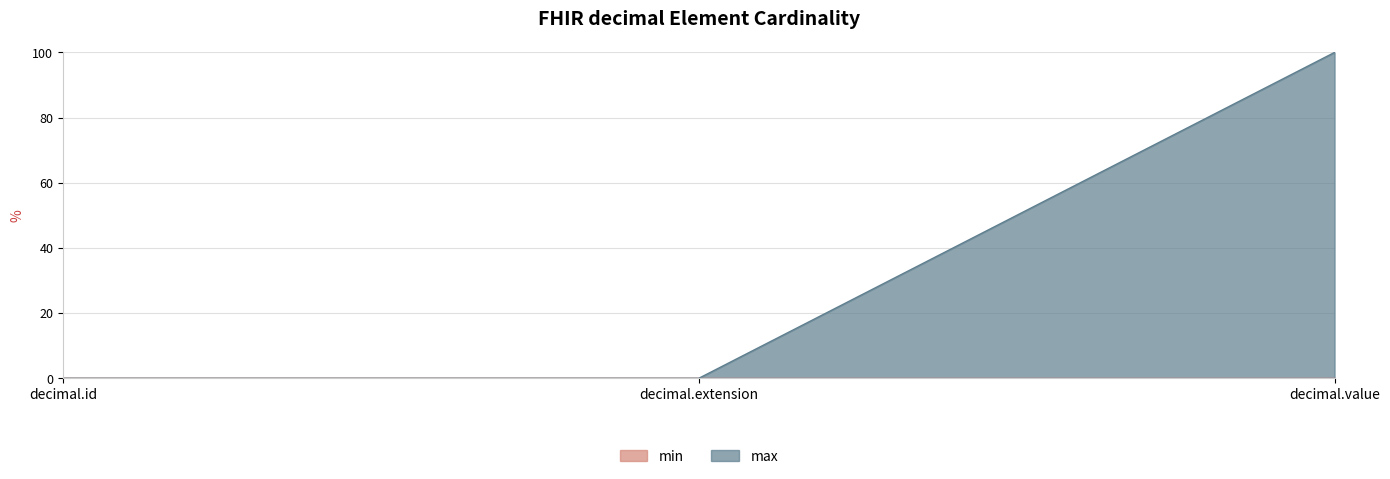

What is the difference between the maximum and second lowest values?

100